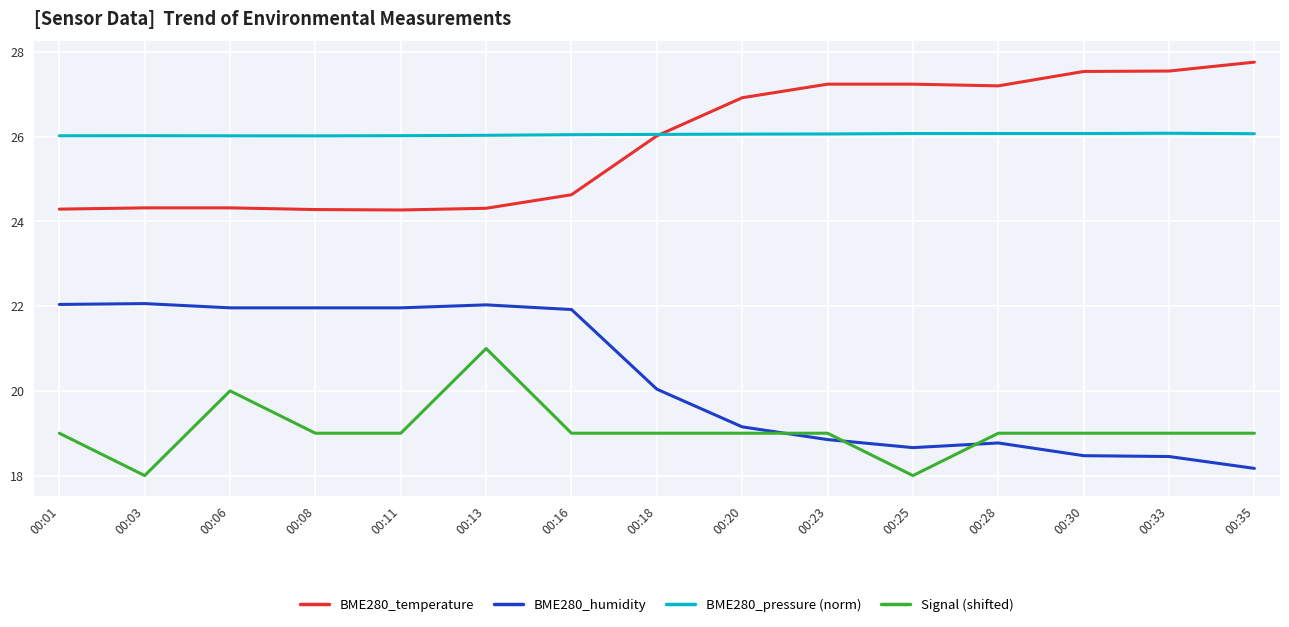

Rank the series by their maximum value, from highest to lowest.

BME280_temperature, BME280_pressure (norm), BME280_humidity, Signal (shifted)